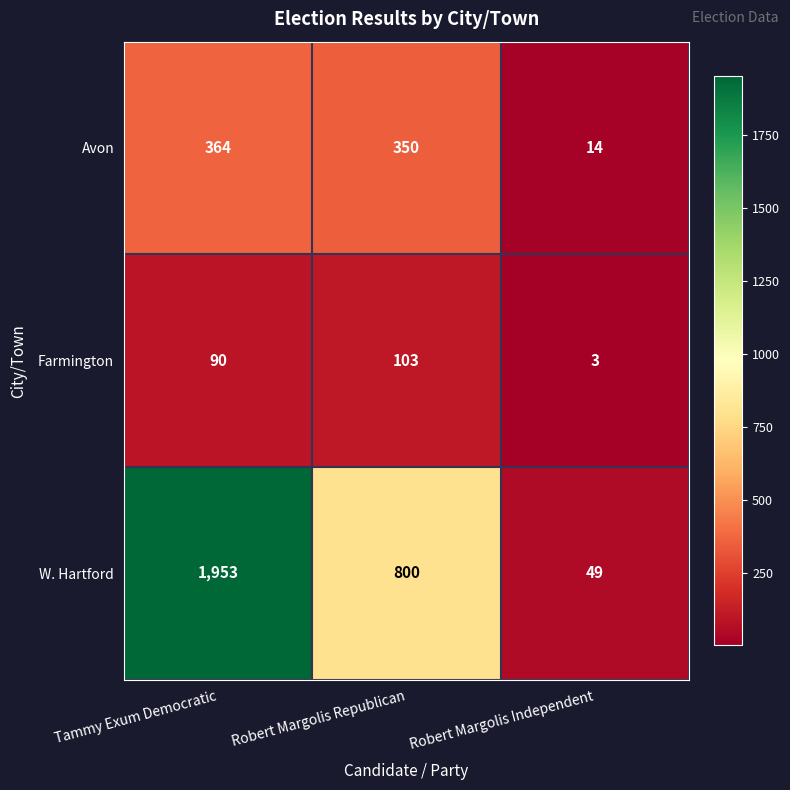

Reading left to right, what are all the values shown in this chart?

Avon: 364	350	14
Farmington: 90	103	3
W. Hartford: 1953	800	49